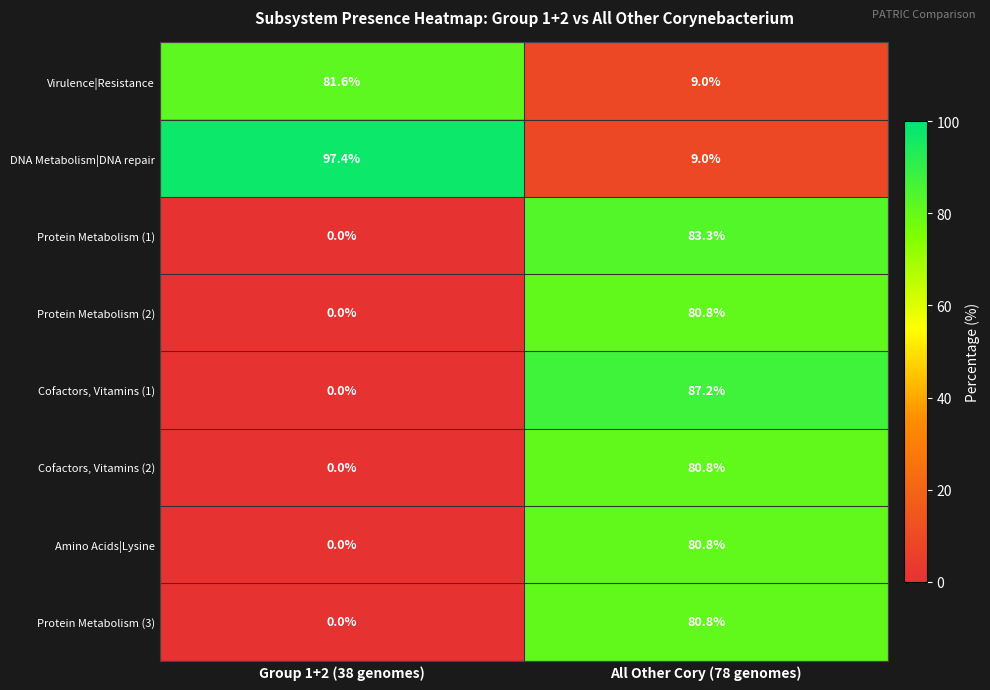

At which label does Protein Metabolism (2) reach its peak?

All Other Cory (78 genomes)